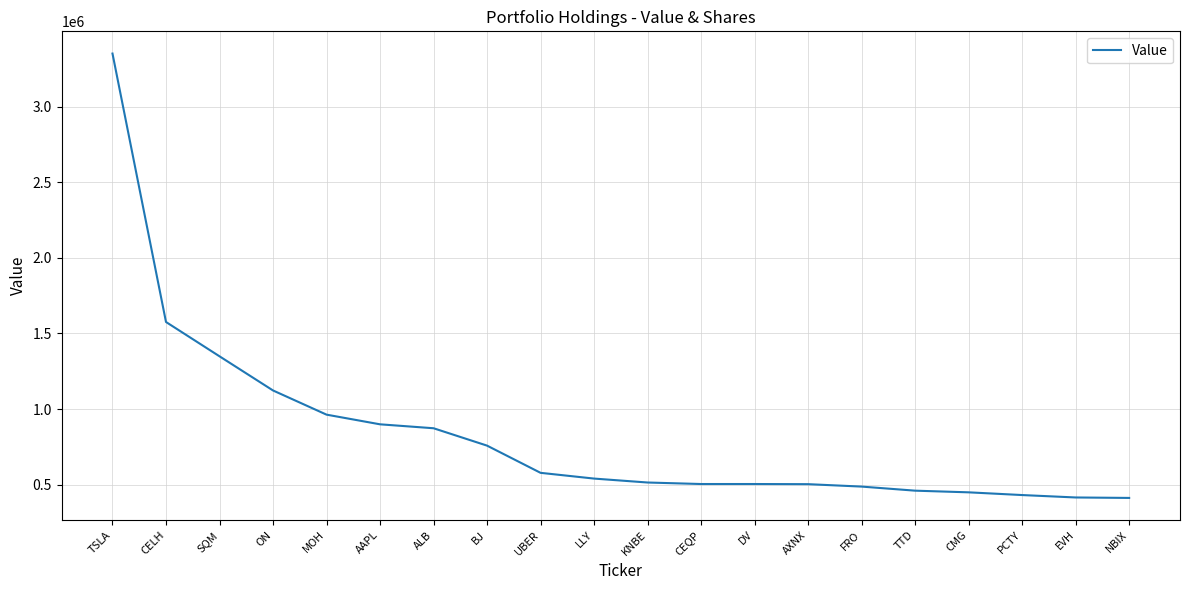

What value does the data have at CMG, to the nearest 10?

449000